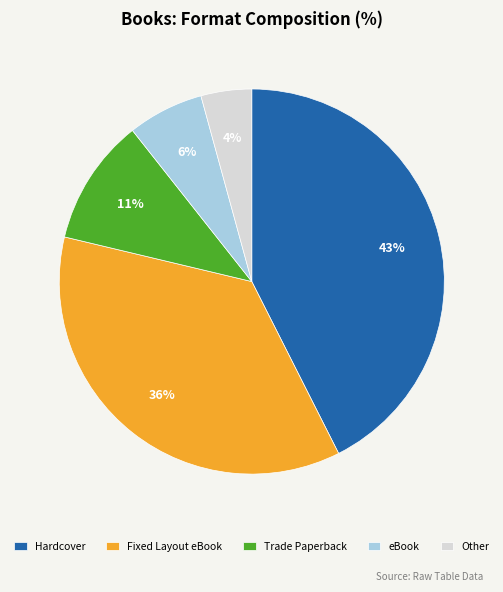

What percentage is the Fixed Layout eBook slice, to the nearest percent?

36%